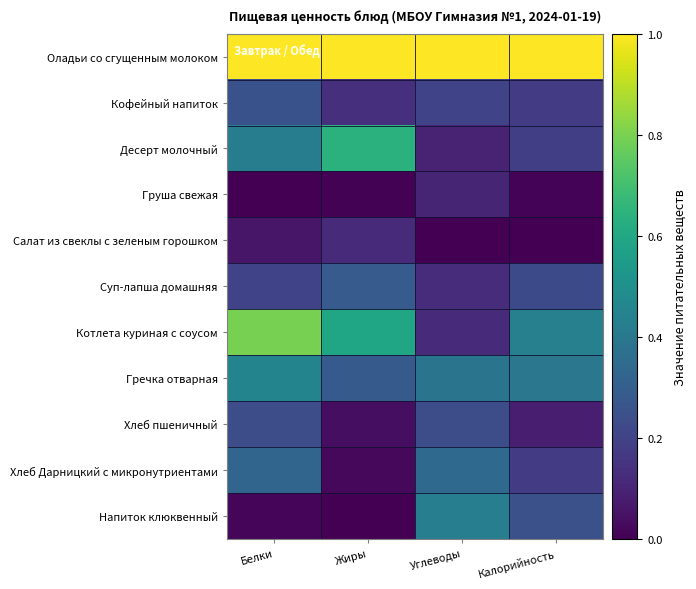

At which category is the sum across all series the highest?

Белки